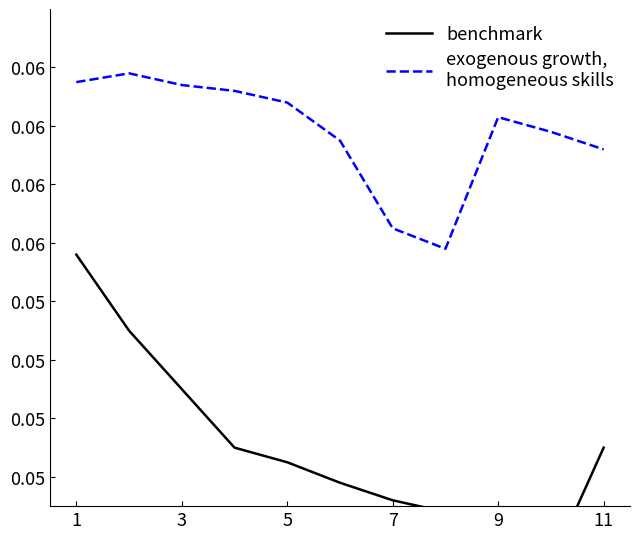

At how many categories does at least one series exceed 0?

11